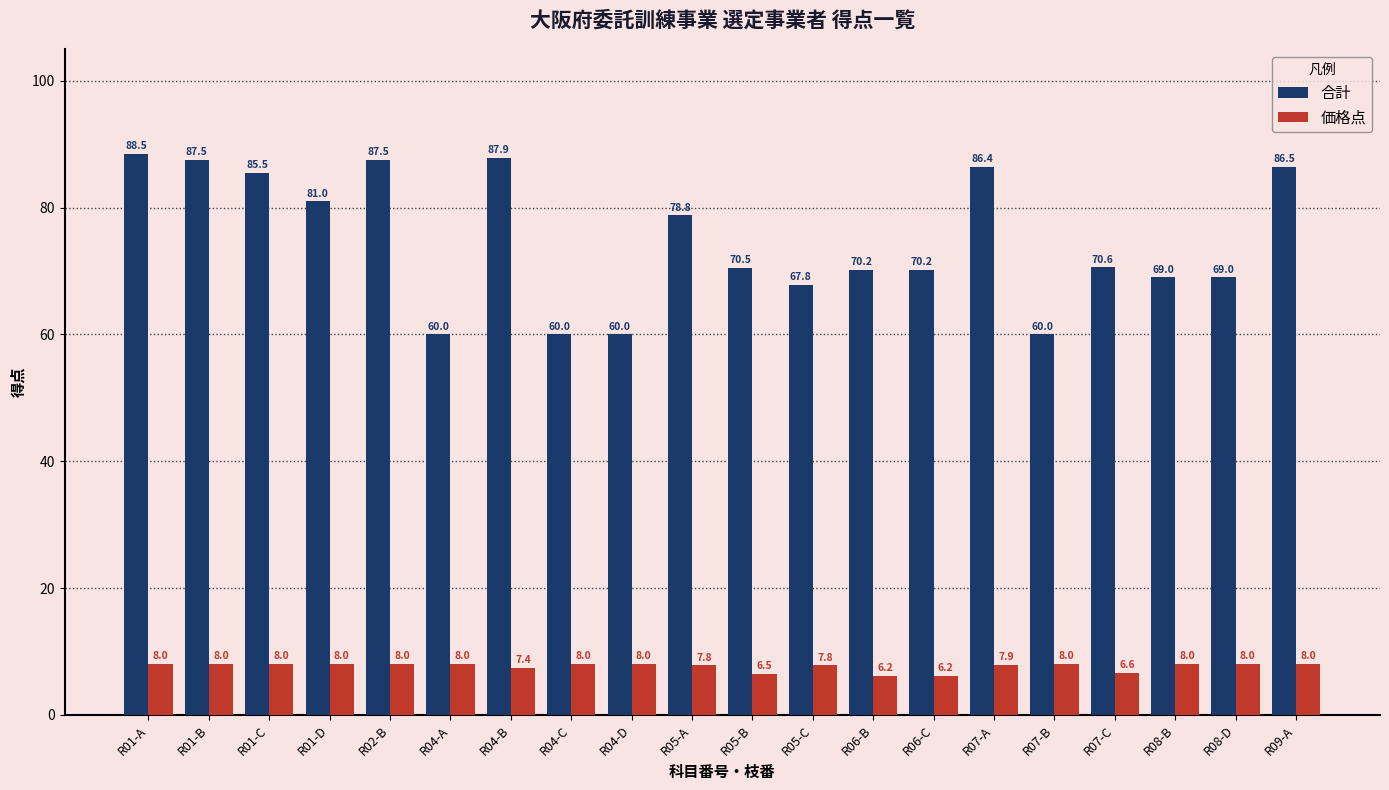

Which series has the widest spread of values?

合計